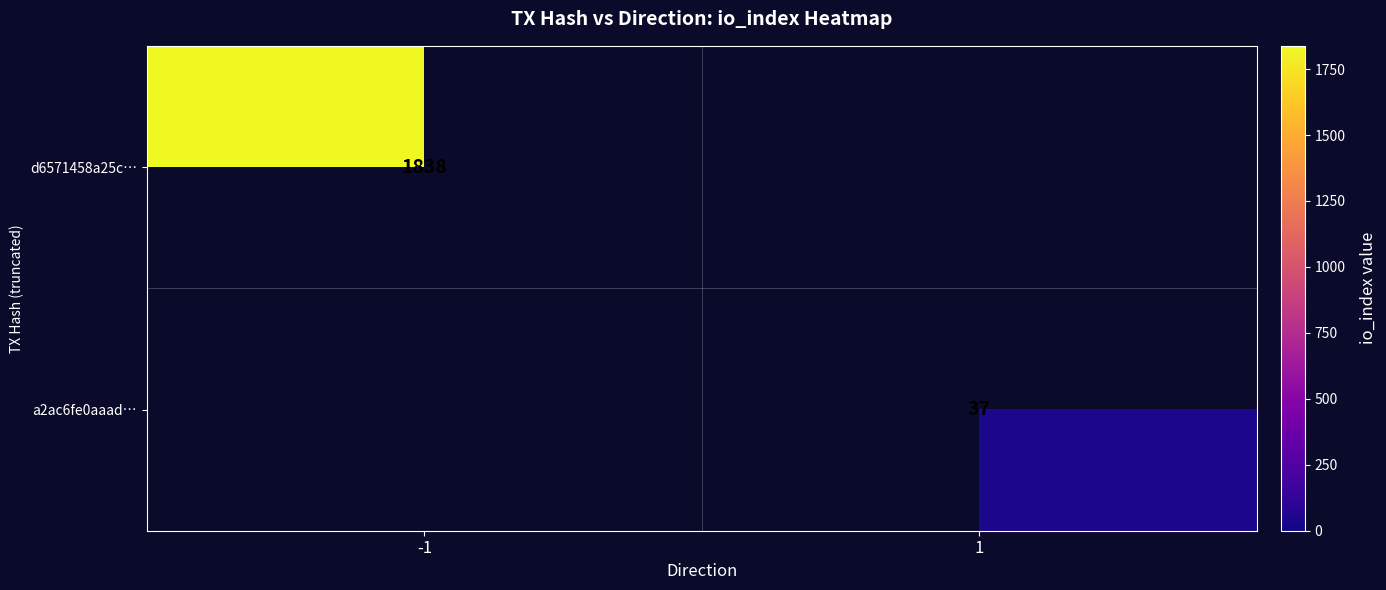

How many data points does each series have?

2